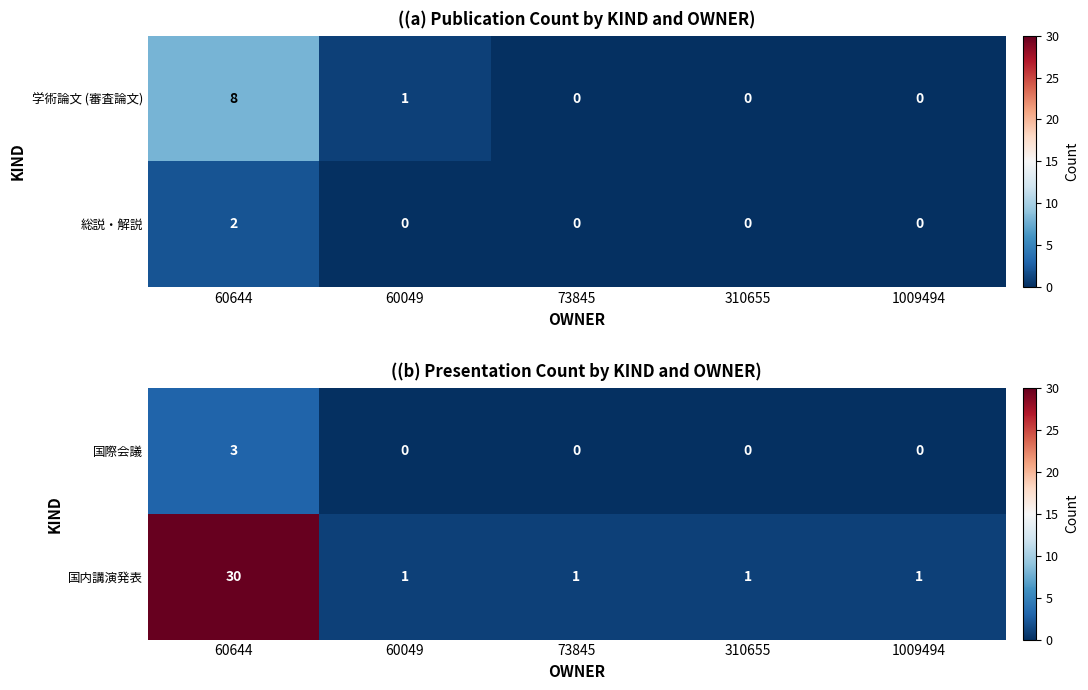

The 国内講演発表 series shows 0 at 1009494. True or false?

False